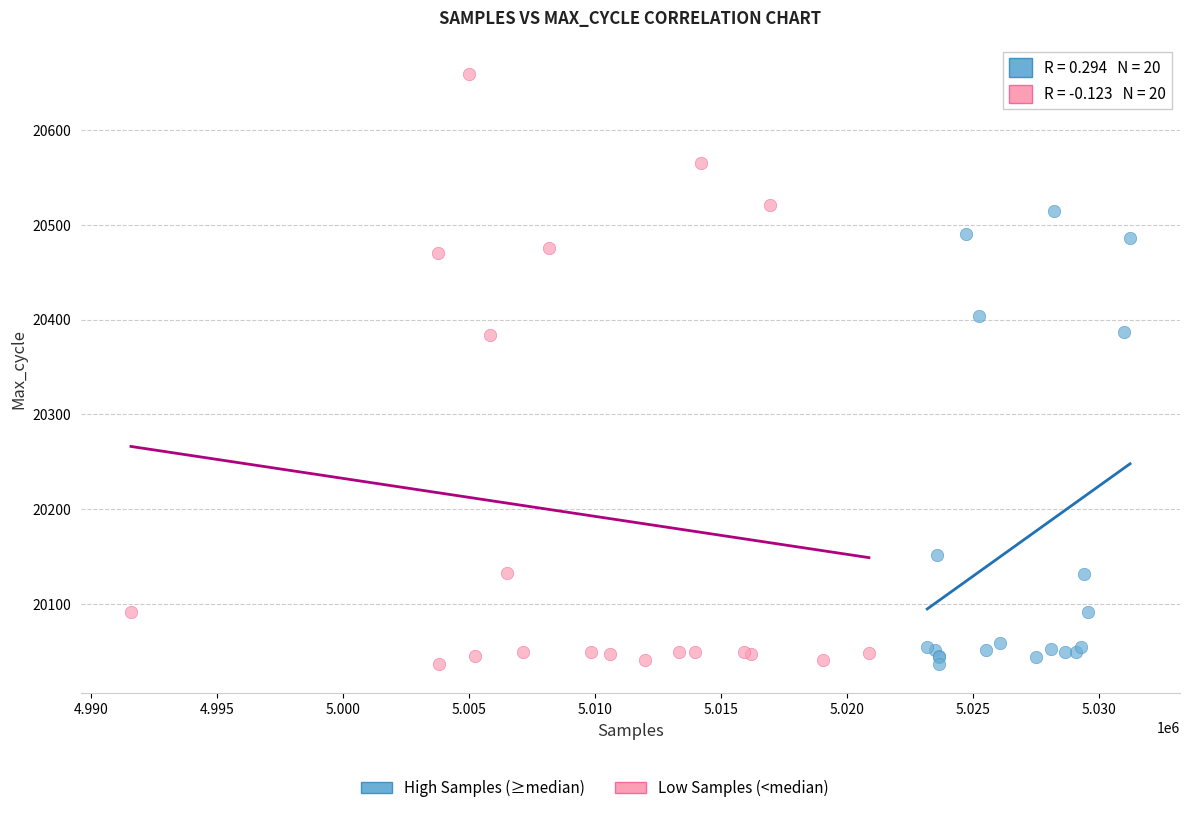

Which series has the widest spread of Y values?

Low Samples (<median)